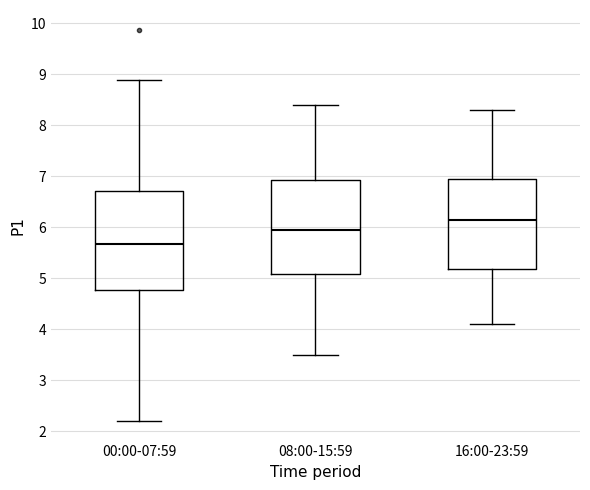

Which box's median line is the highest?

16:00-23:59